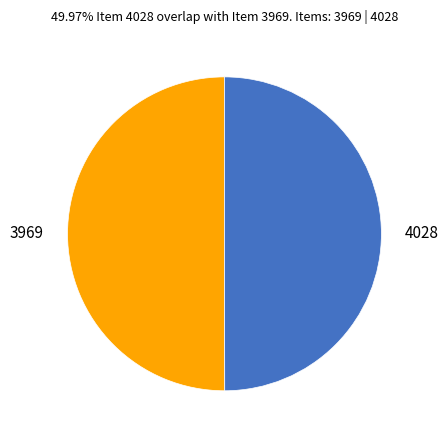

Do 4028 and 3969 together represent more than half of the pie?

Yes